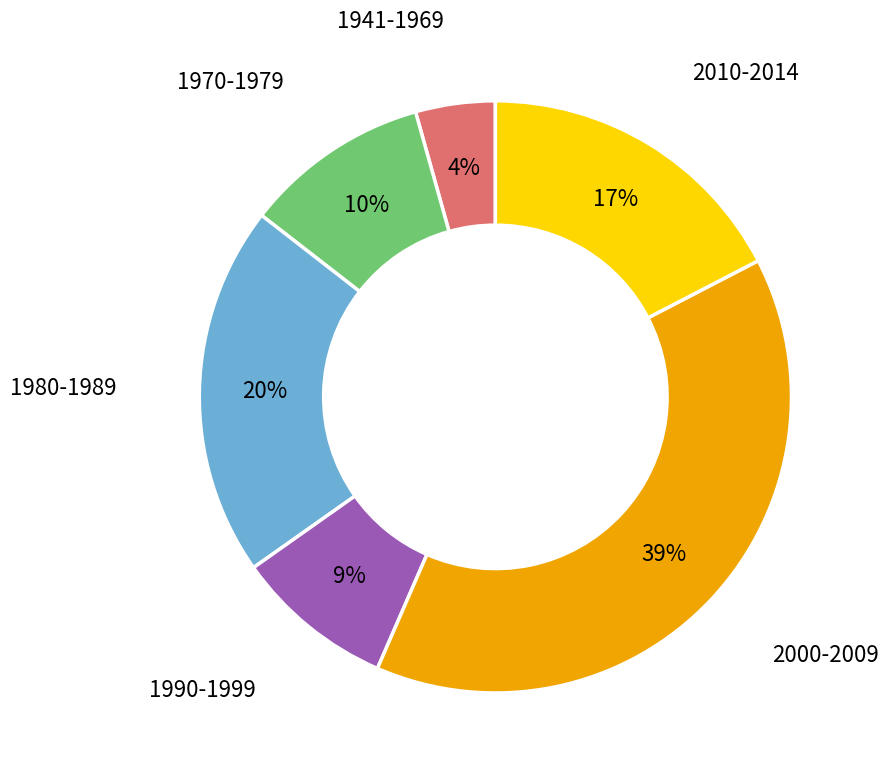

Between 1941-1969 and 1990-1999, which is larger?

1990-1999